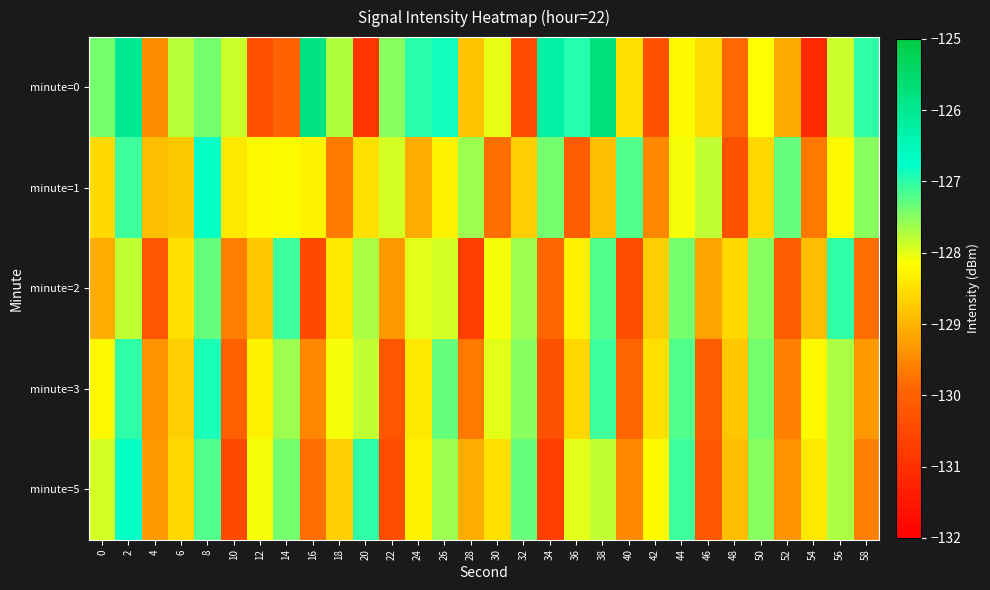

Count the number of data series in this chart.

5